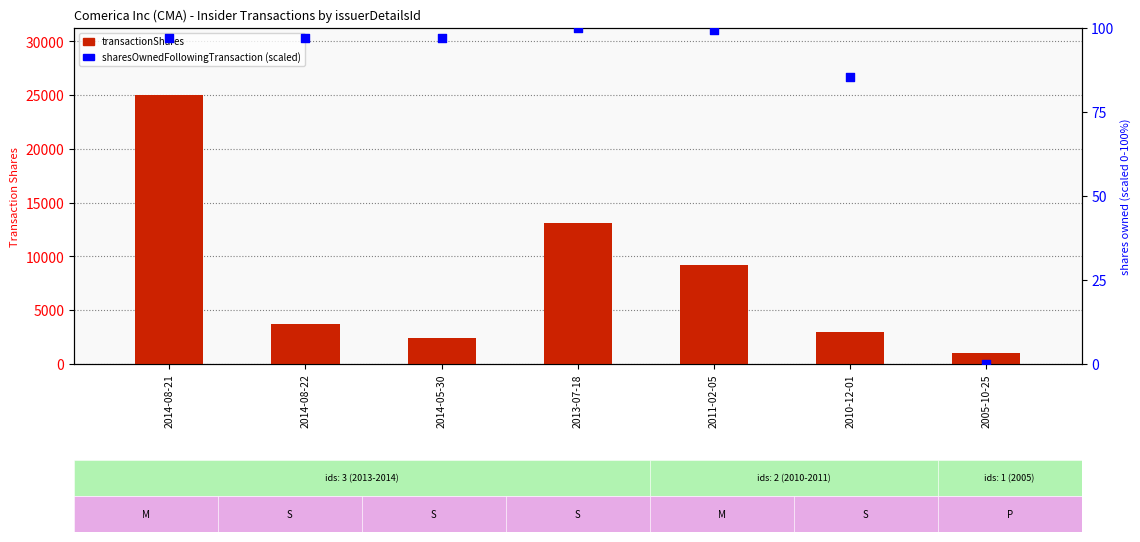

Is the value of sharesOwnedFollowingTransaction (scaled) at 2014-08-22 greater than the value of transactionShares at 2010-12-01?

No